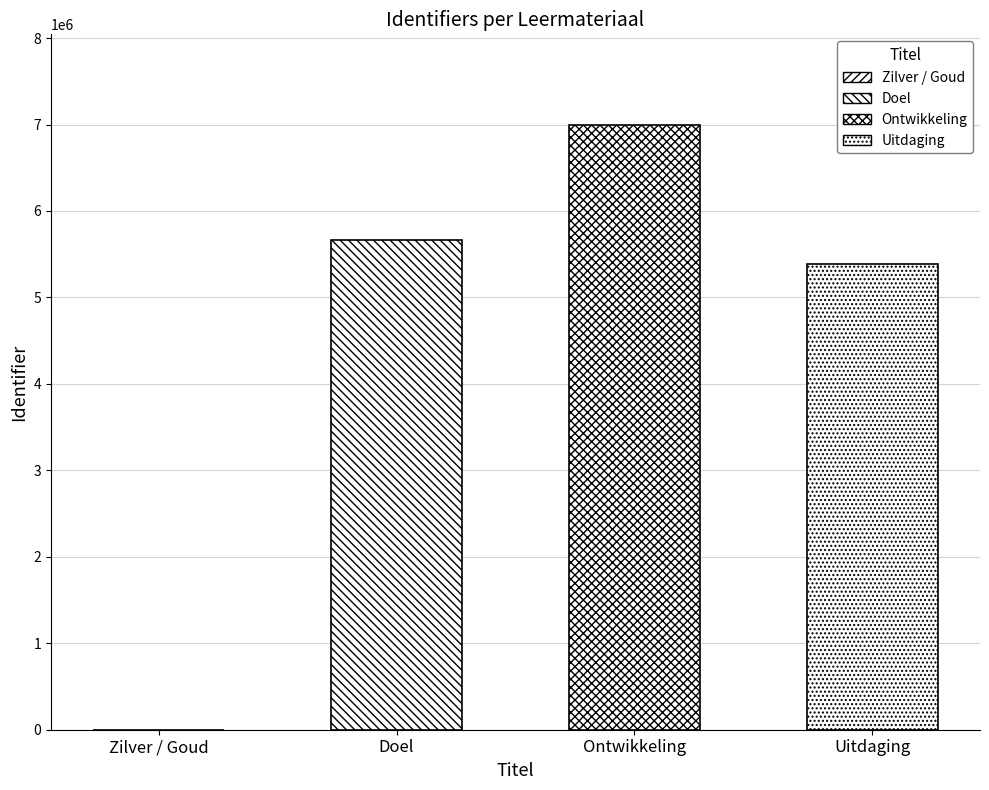

List the labels in order of value, smallest first.

Zilver / Goud, Uitdaging, Doel, Ontwikkeling